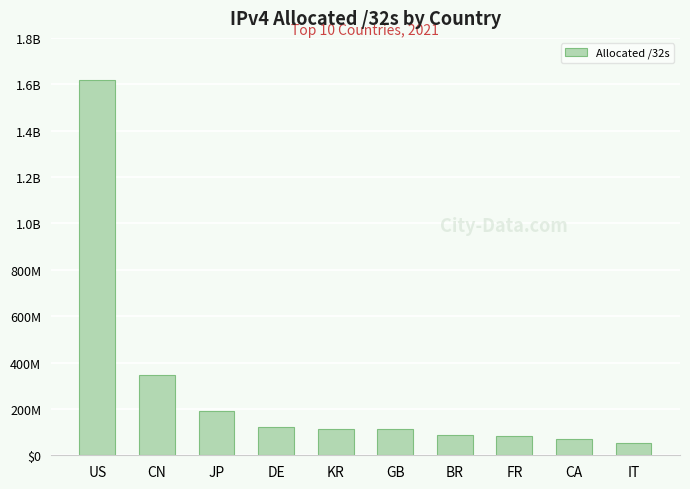

Rank the categories by value from lowest to highest.

IT, CA, FR, BR, GB, KR, DE, JP, CN, US